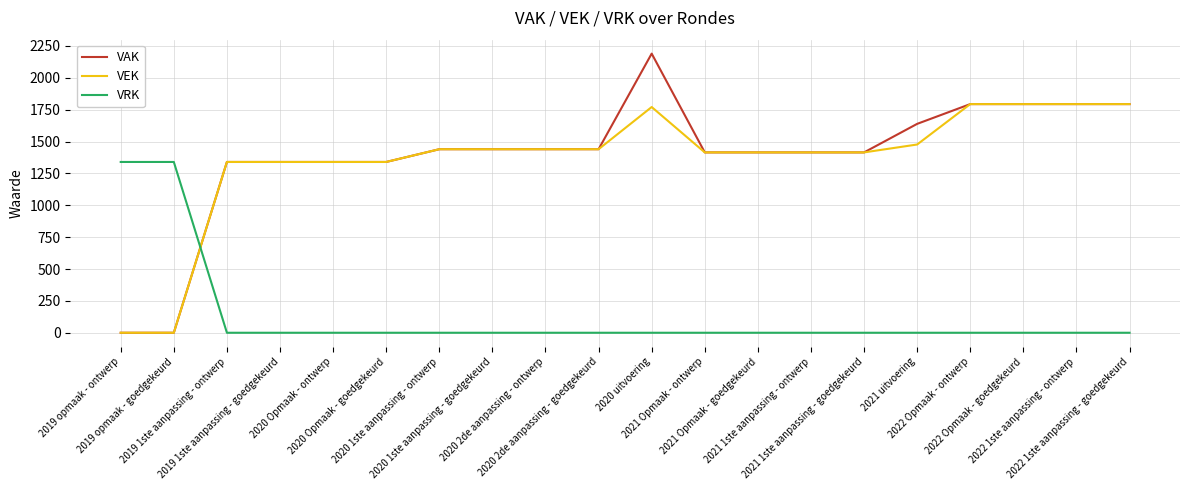

What is the difference between the maximum and second lowest values in the VEK series?

1794